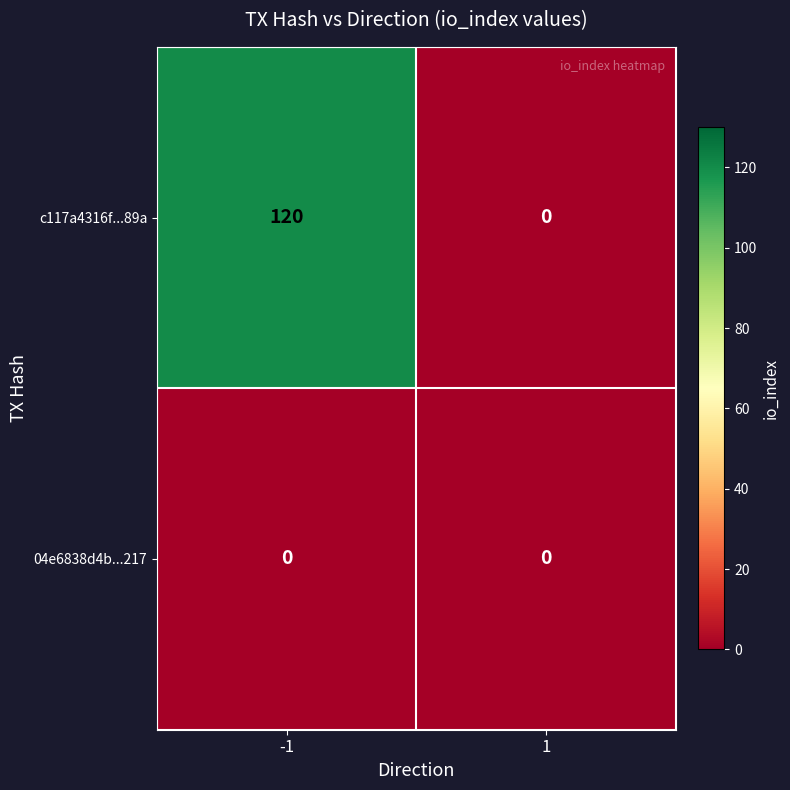

What is the total value across all series at -1?

120